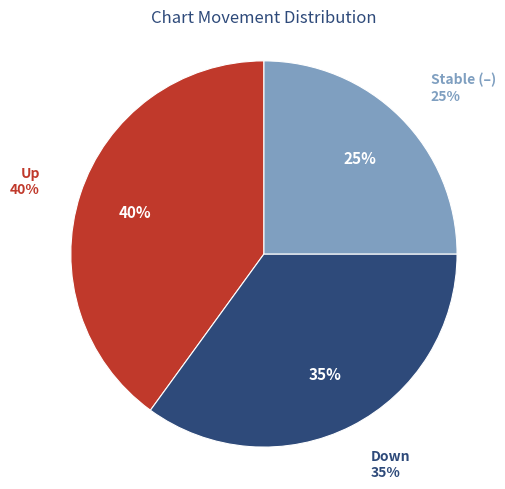

What percentage is the - slice, to the nearest percent?

25%